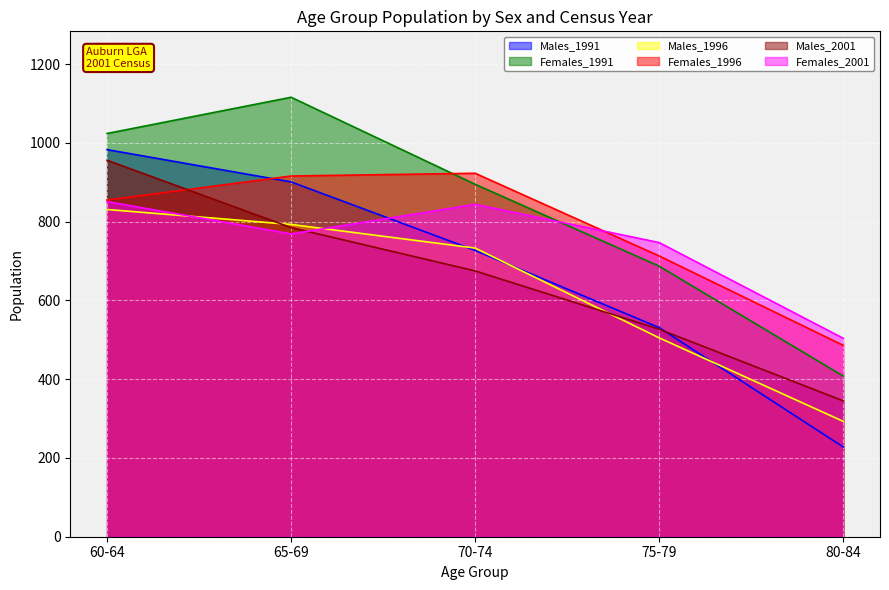

What position from the left is 70-74?

3